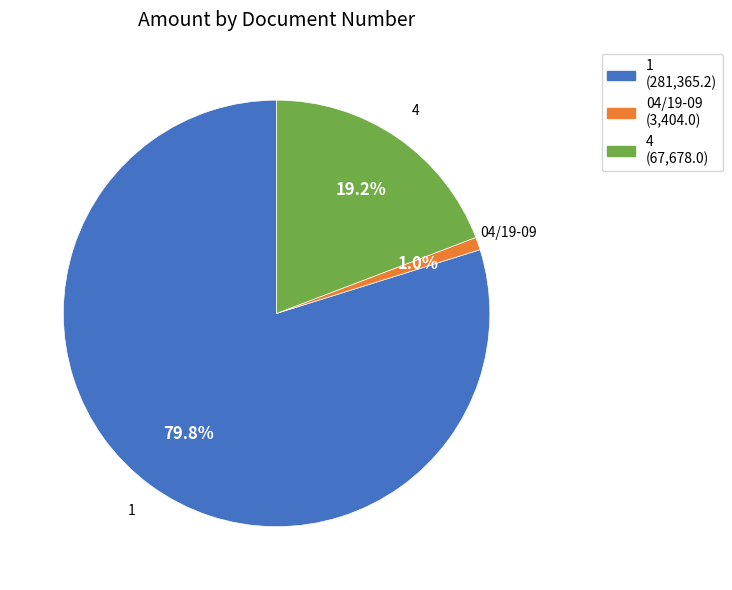

The 4 slice represents 9% of the pie. True or false?

False